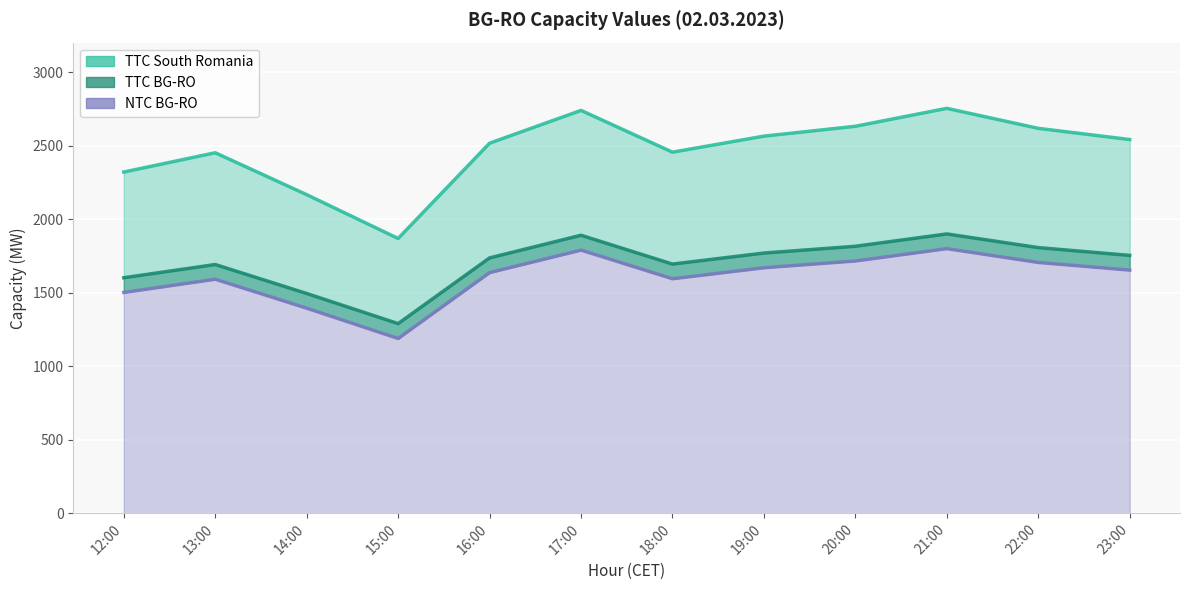

What is the value of the TTC BG-RO point at the 3rd from the left?

1494